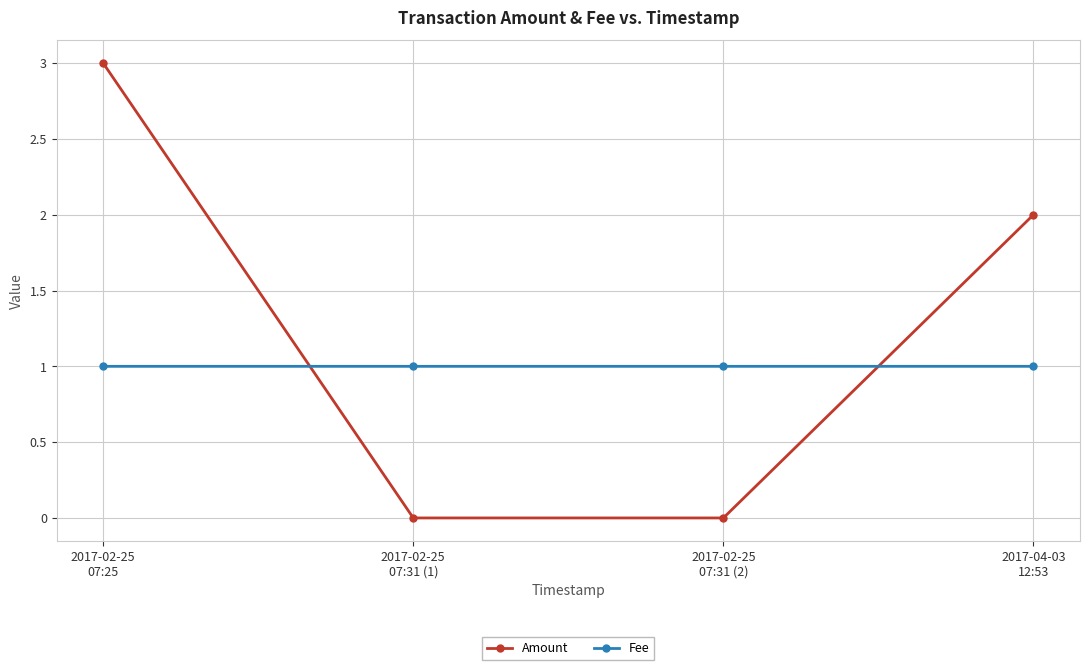

What is the sum of all Amount values?

5.0